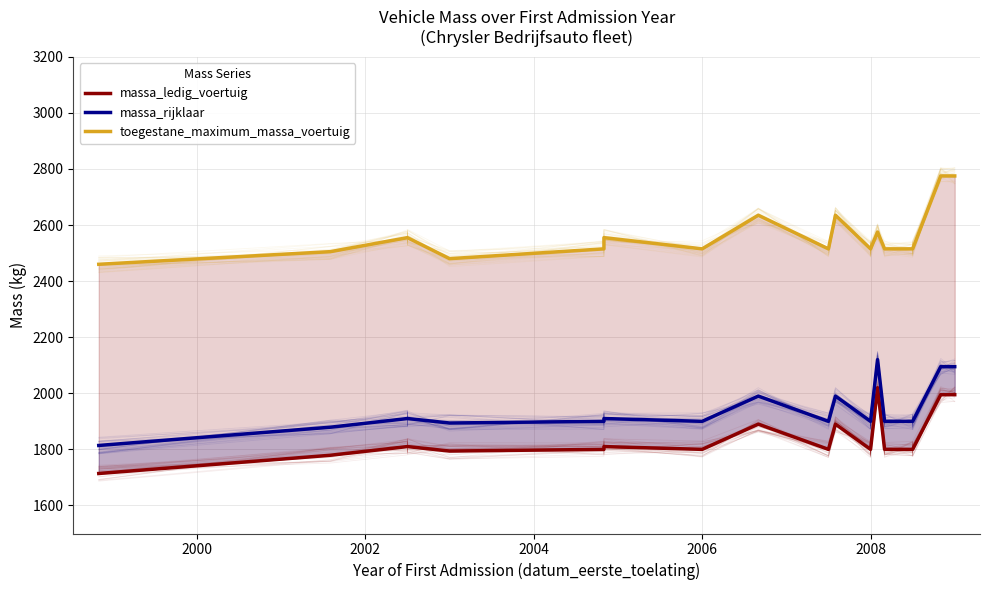

True or false: massa_rijklaar and massa_ledig_voertuig cross at least once.

False